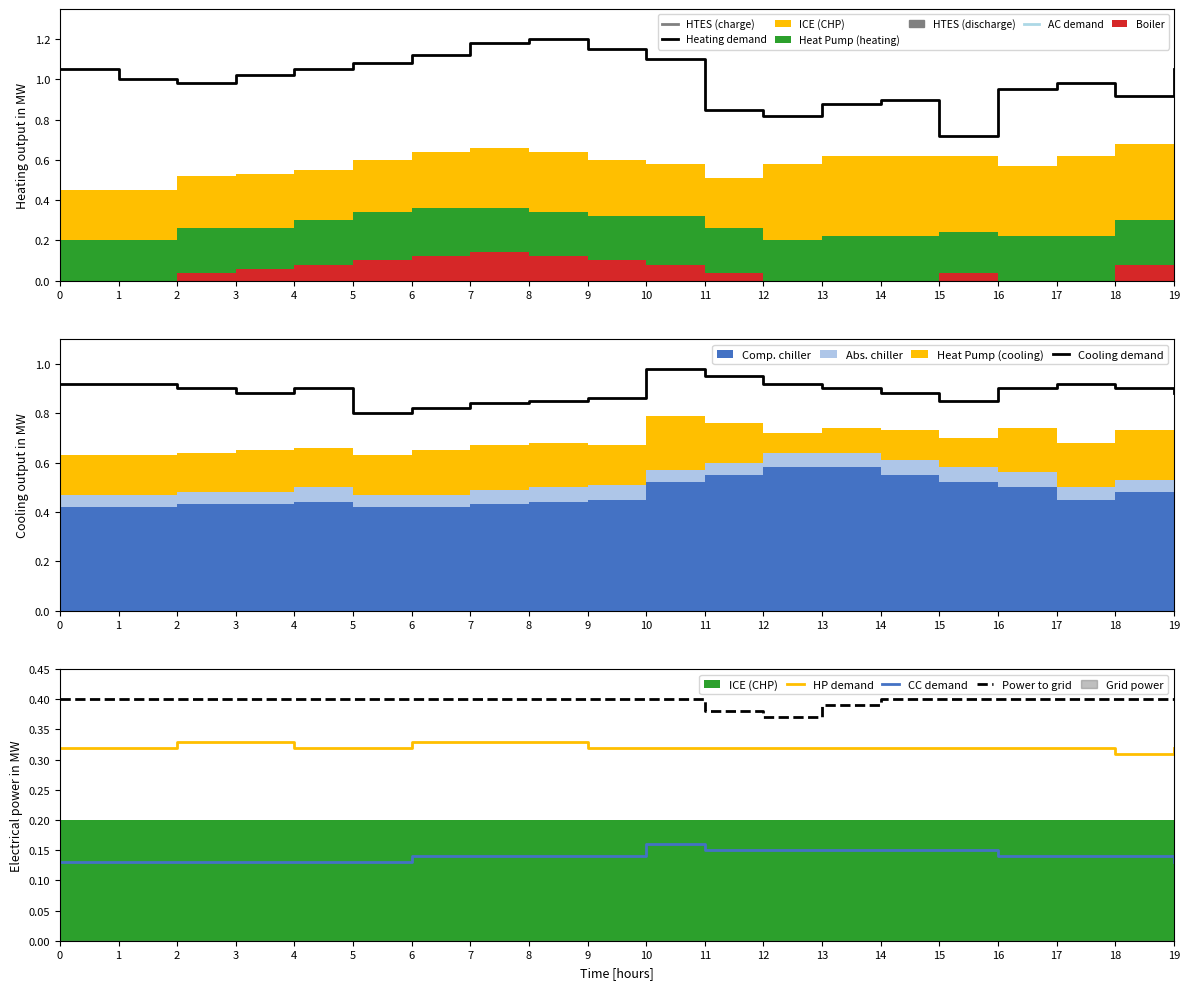

Is the value of CC demand at 15 greater than the value of HP demand at 1?

No